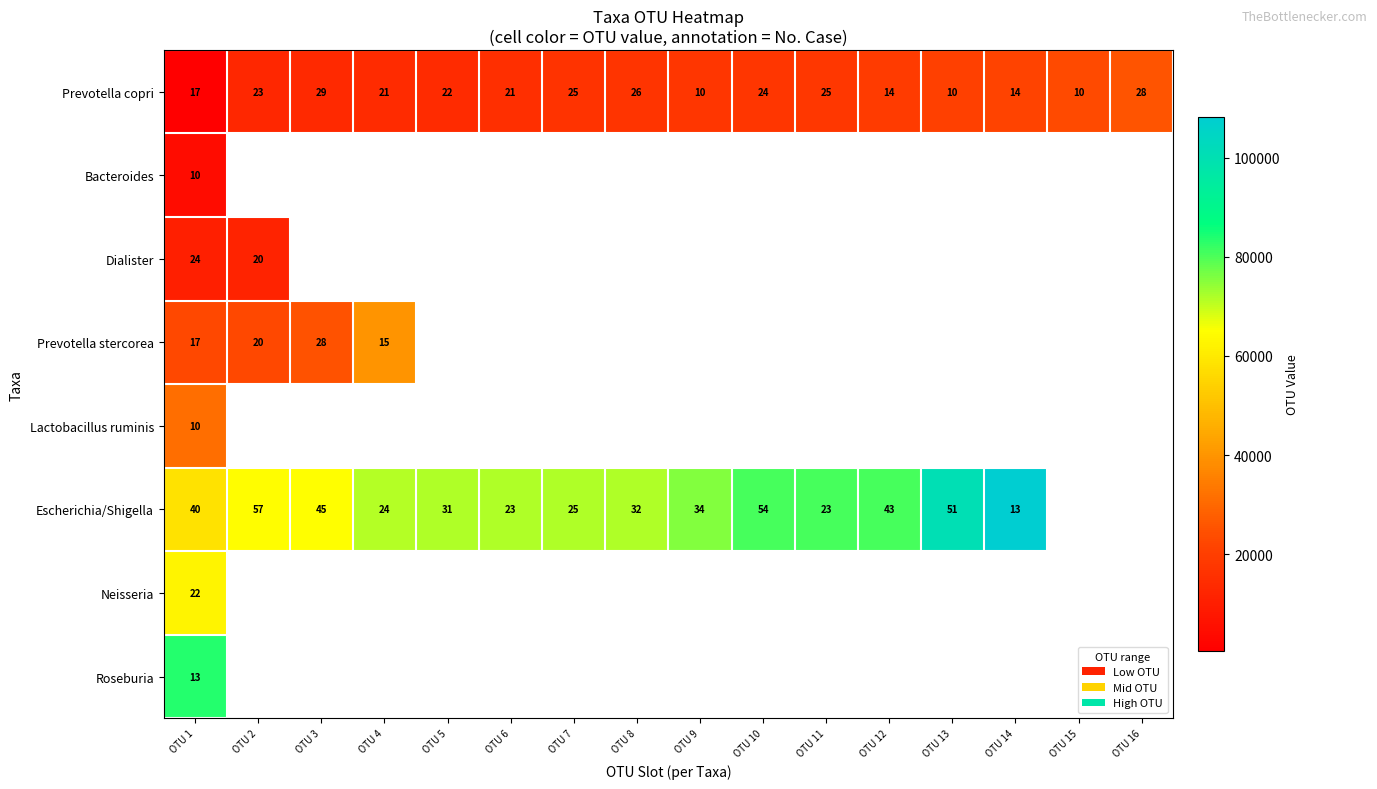

What is the difference between the maximum and minimum values in the Prevotella copri series?

19